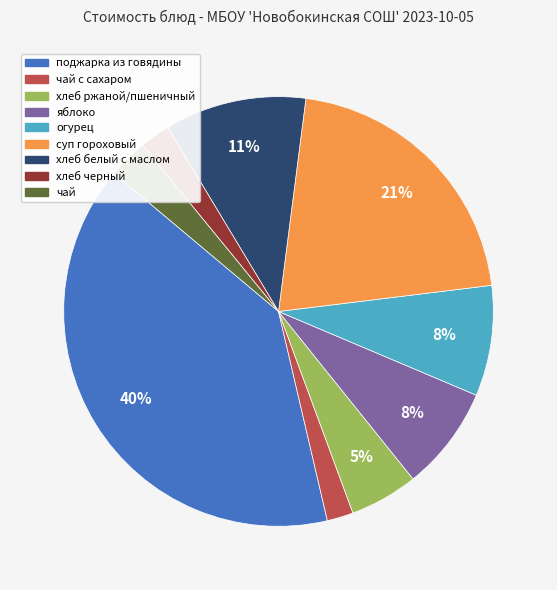

To the nearest percent, what is the difference between the largest and smallest slice percentages?

38%